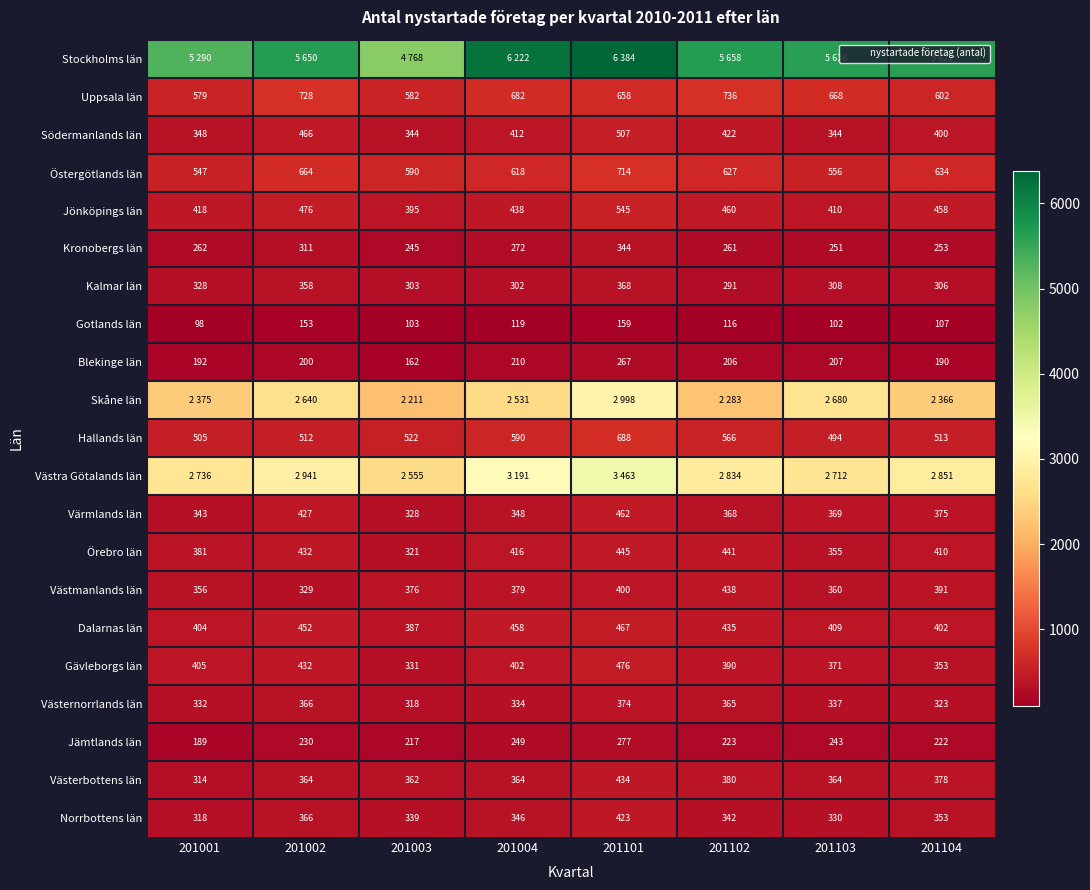

The Västerbottens län series shows 364 at 201103. True or false?

True